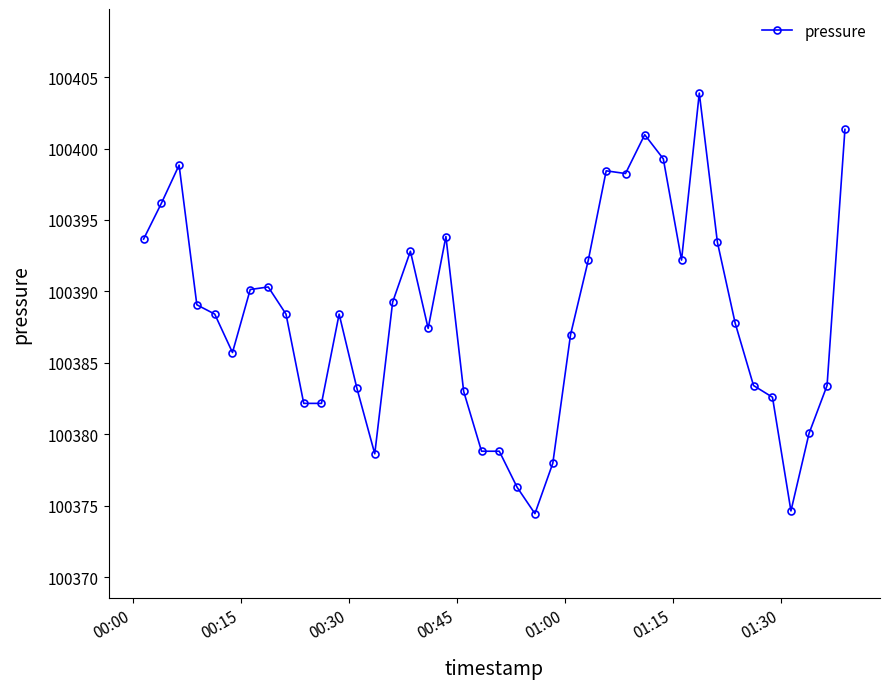

What is the sum of all values?

4015526.7